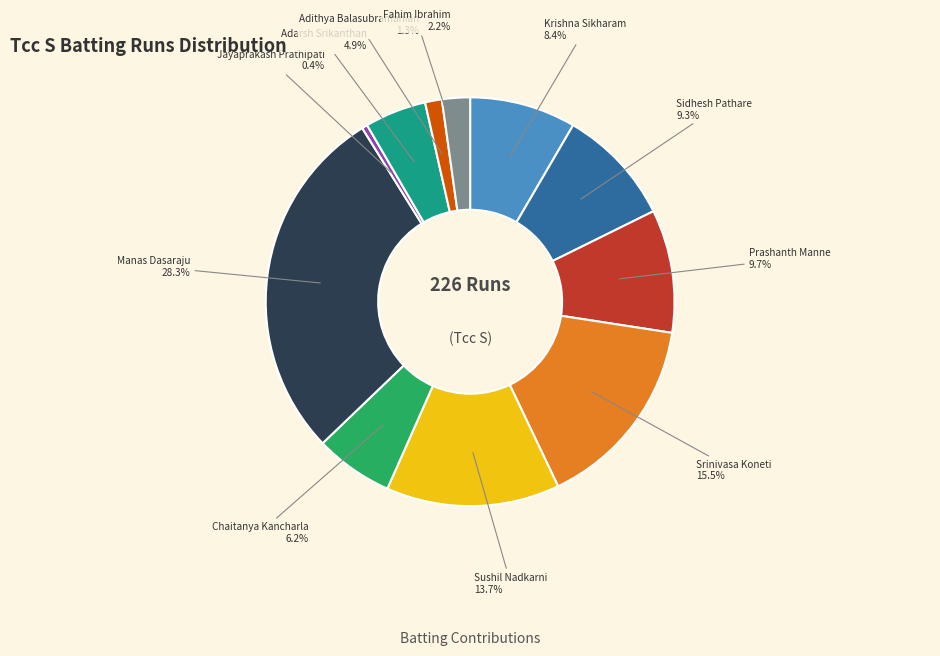

Is there a majority slice in this chart?

No